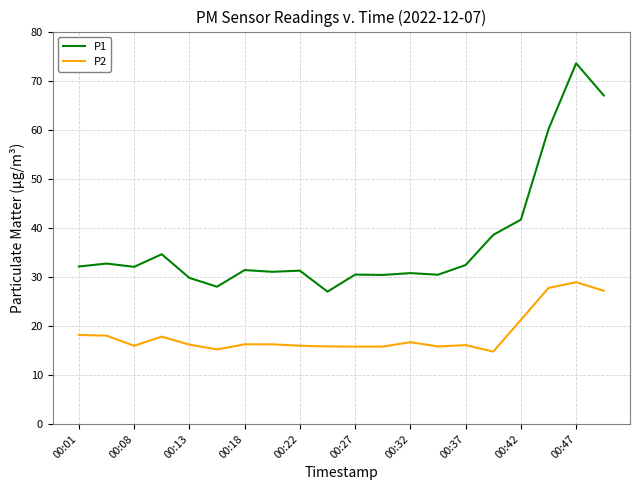

True or false: P2 and P1 intersect in this chart.

False